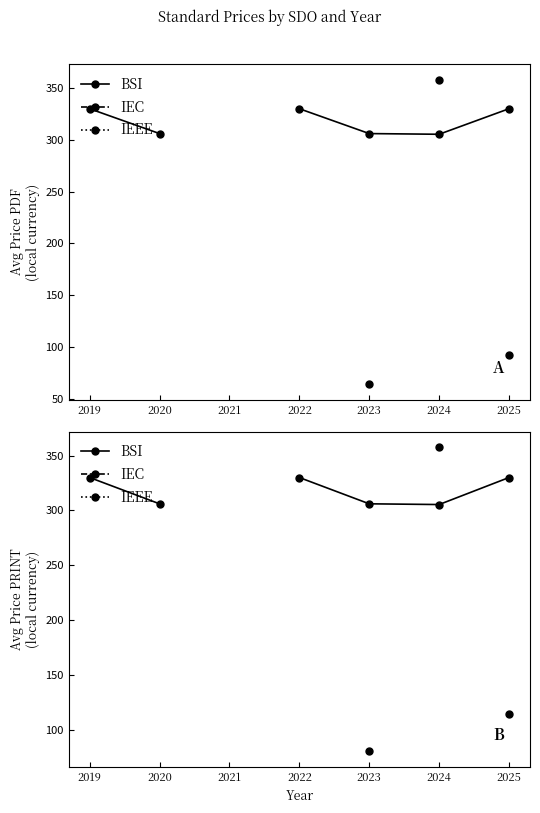

At which label does IEC reach its minimum?

2019